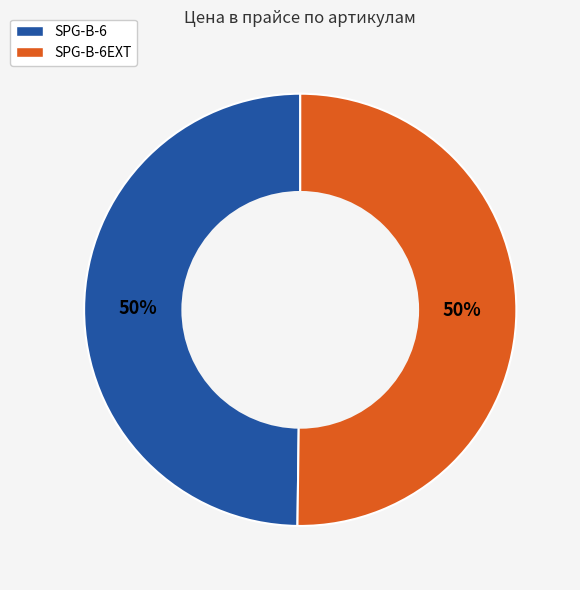

To the nearest percent, what is the combined percentage of SPG-B-6EXT and SPG-B-6?

100%